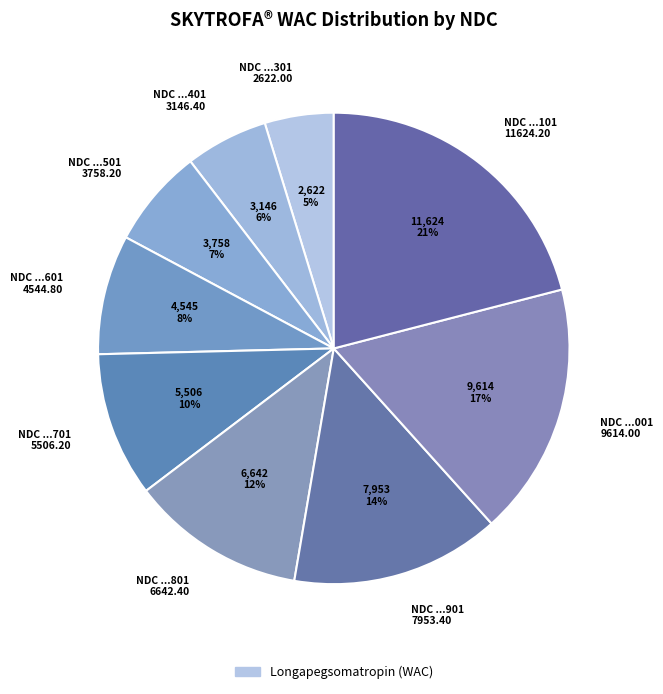

Is there any slice that represents more than half of the pie?

No